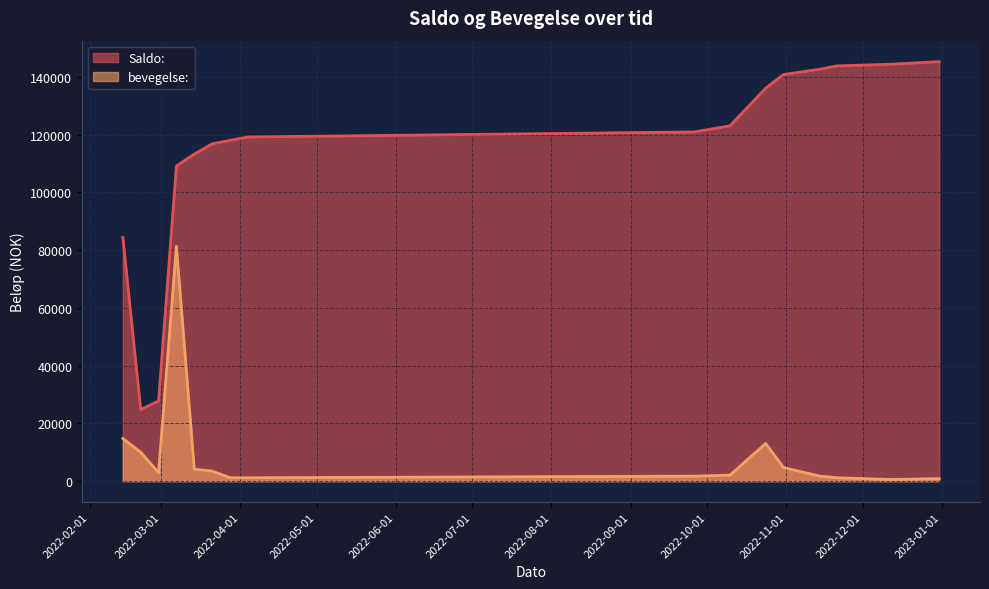

Is the value of bevegelse: at 2022-12-31 greater than the value of Saldo: at 2022-02-28?

No